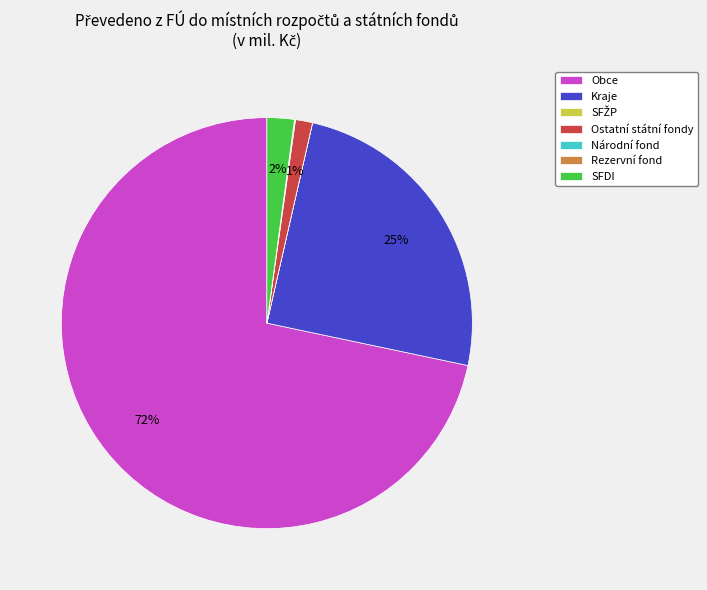

To the nearest percent, what is the difference between the largest and smallest slice percentages?

72%